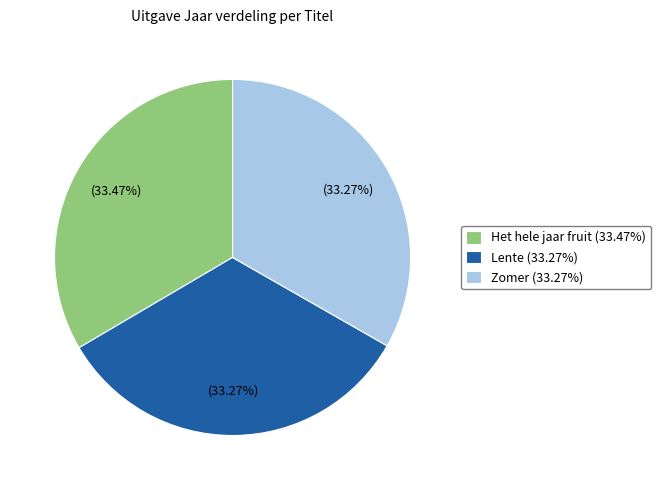

Combined, what portion of the pie is Zomer and Lente?

66.5%